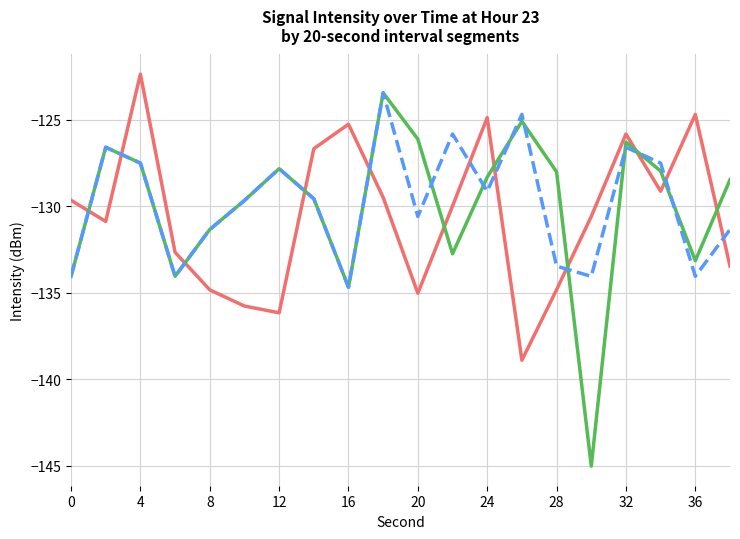

What is the minimum value for 0:40-0:59?

-134.7